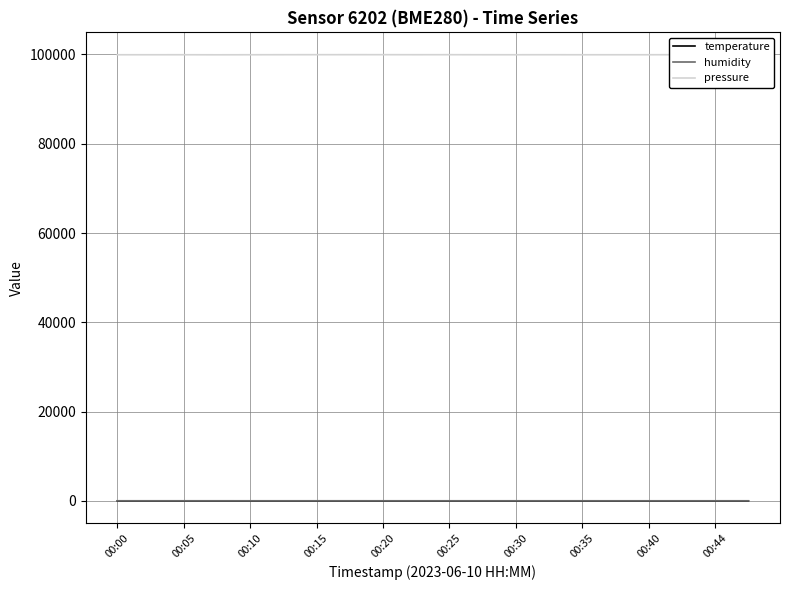

True or false: pressure and humidity intersect in this chart.

False